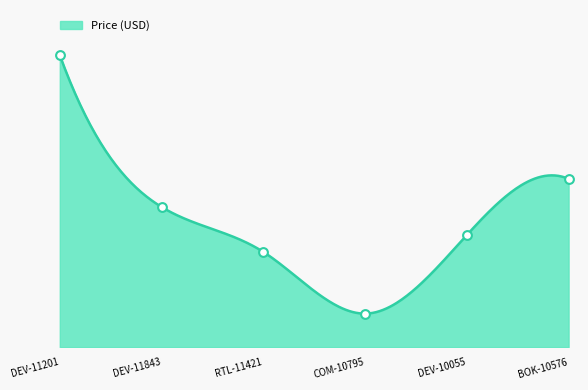

Approximately how many times larger is the value at DEV-10055 compared to COM-10795?

3.3